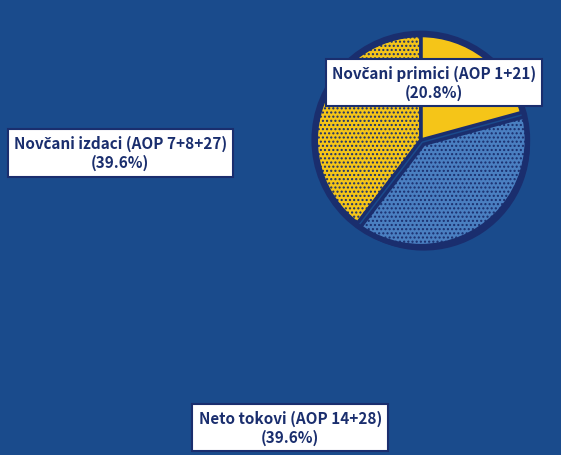

Count the number of slices in the pie.

3